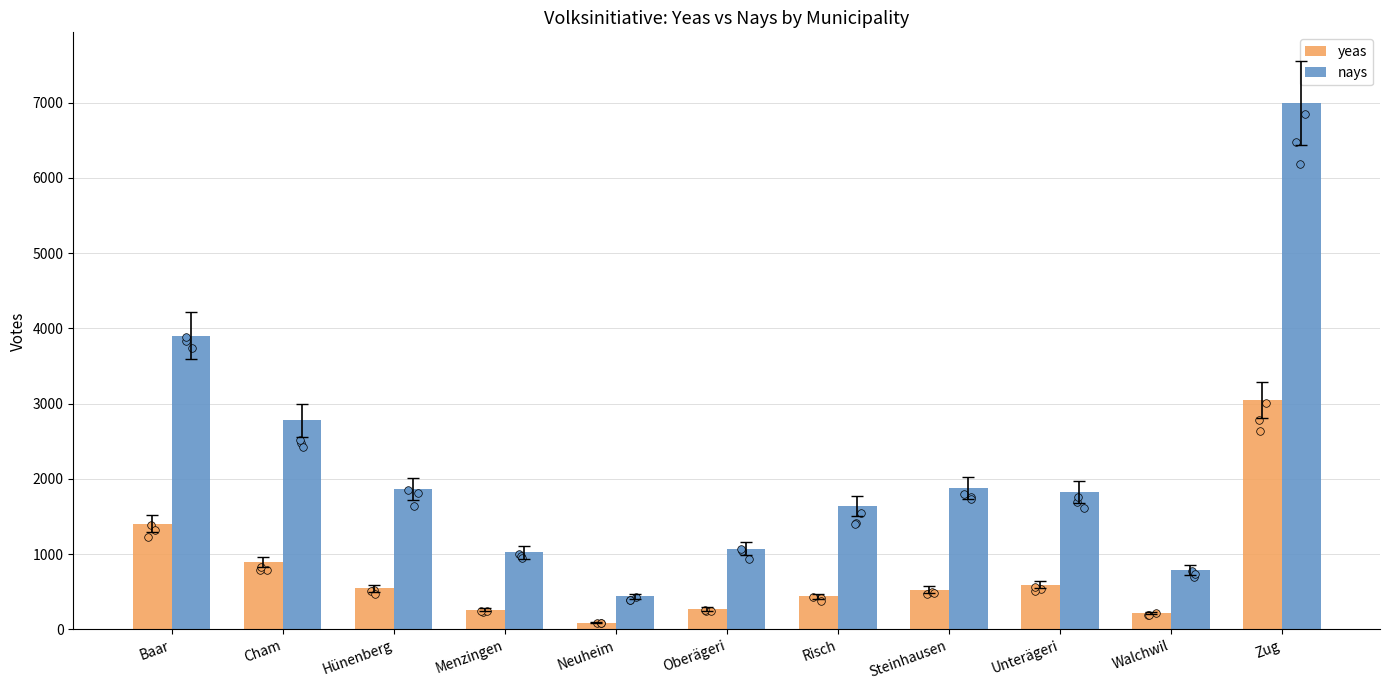

What are all the series names shown in the legend?

yeas, nays